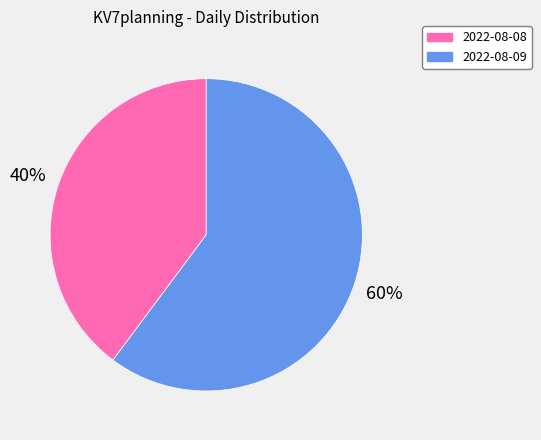

Which slice is the smallest?

2022-08-08